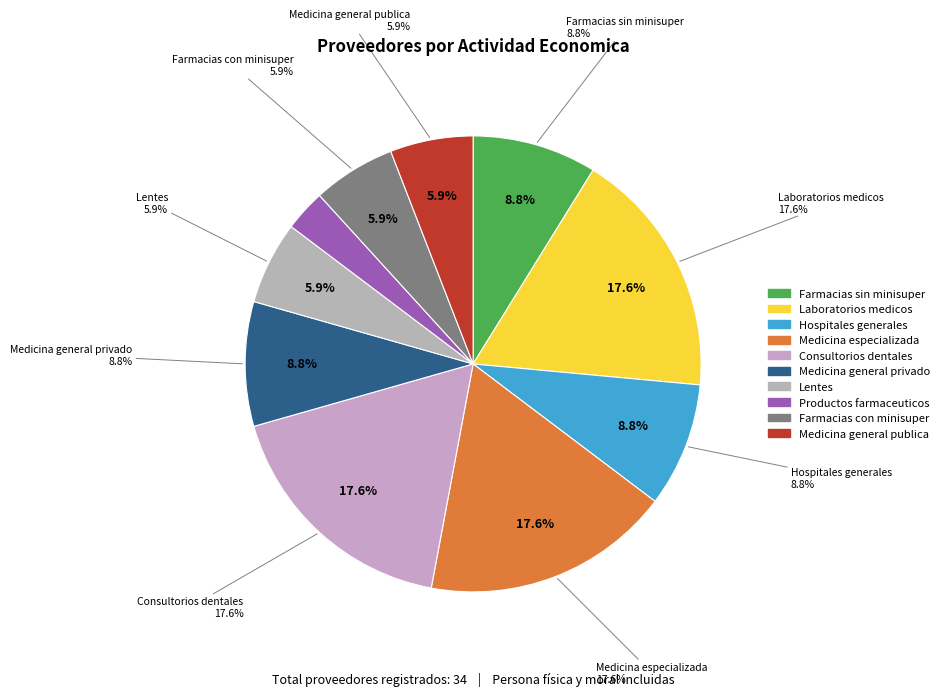

What is the ratio of the value at Hospitales generales del sector privado to the value at Comercio al por menor de lentes?

1.5